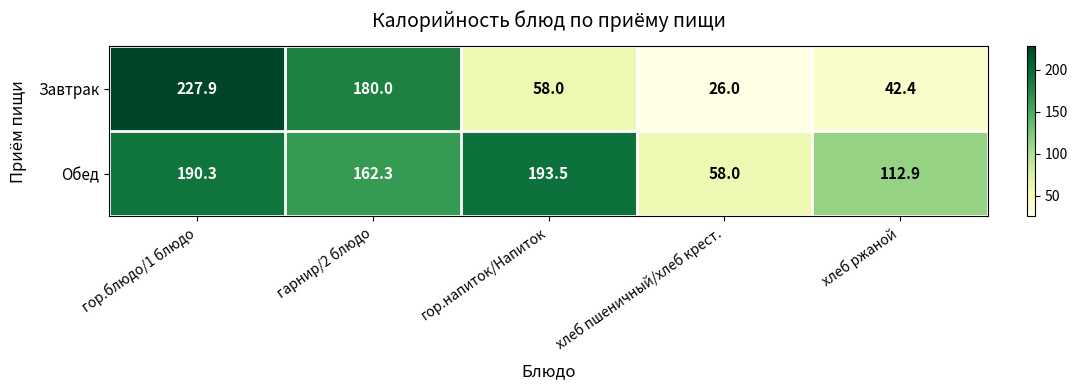

What is the difference between the maximum and minimum values in the Обед series?

135.5